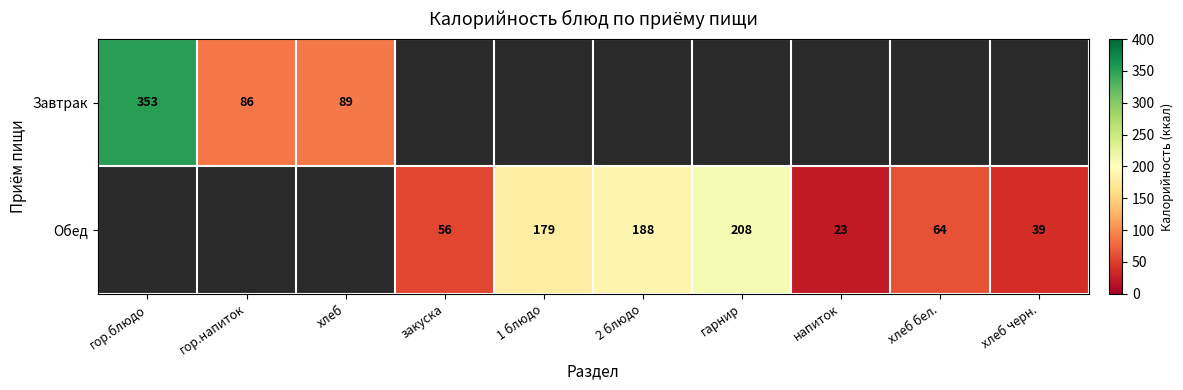

The value of Обед at 2 блюдо is 188. True or false?

True